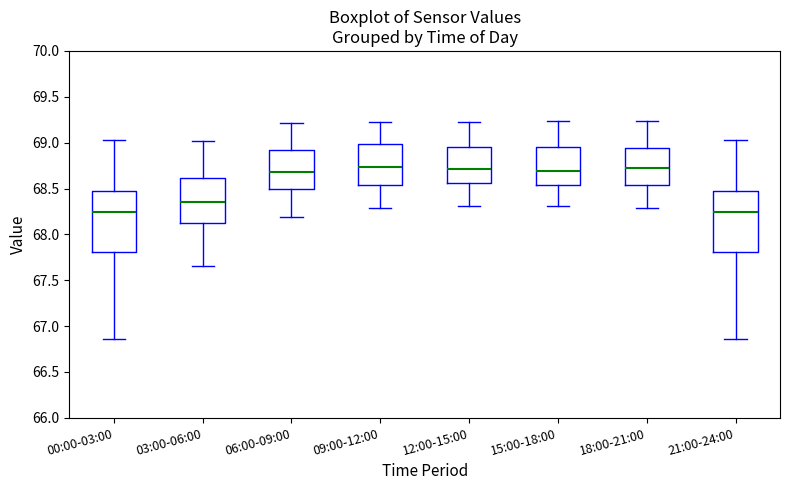

Reading left to right, transcribe this box plot: for each box, give where its median line is, the range the box spans, and where its two whiskers end, as read against the y-axis. The values are not printed on the chart, so give them approximately, as read against the axis.

00:00-03:00: median 68.25, box 67.80 to 68.45, whiskers 66.85 to 69.05
03:00-06:00: median 68.35, box 68.10 to 68.60, whiskers 67.65 to 69.00
06:00-09:00: median 68.70, box 68.50 to 68.90, whiskers 68.20 to 69.20
09:00-12:00: median 68.75, box 68.55 to 69.00, whiskers 68.30 to 69.25
12:00-15:00: median 68.70, box 68.55 to 68.95, whiskers 68.30 to 69.25
15:00-18:00: median 68.70, box 68.55 to 68.95, whiskers 68.30 to 69.25
18:00-21:00: median 68.70, box 68.55 to 68.95, whiskers 68.30 to 69.25
21:00-24:00: median 68.25, box 67.80 to 68.45, whiskers 66.85 to 69.05